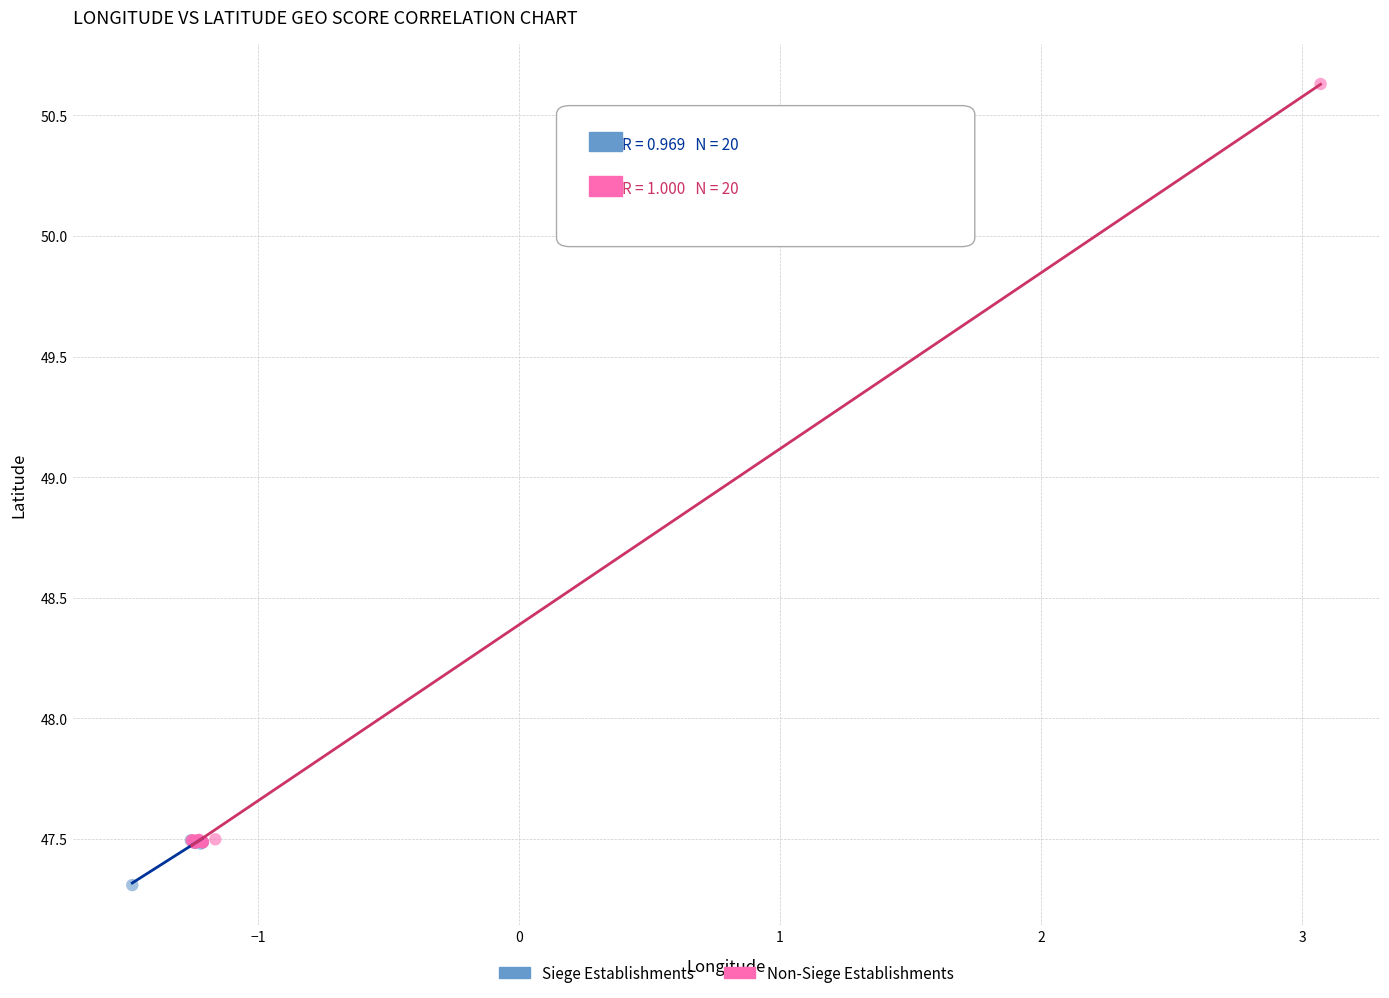

Which series has the largest Y range (max minus min)?

Non-Siege Establishments